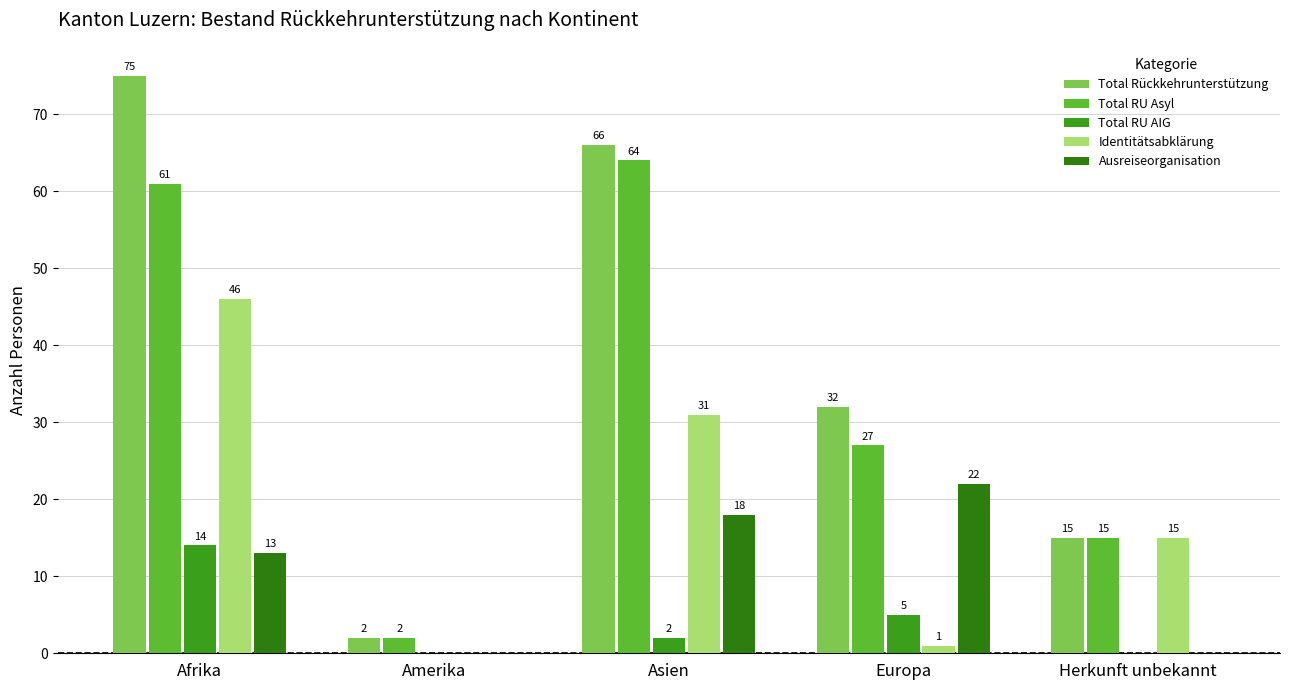

How many groups of bars are there?

5